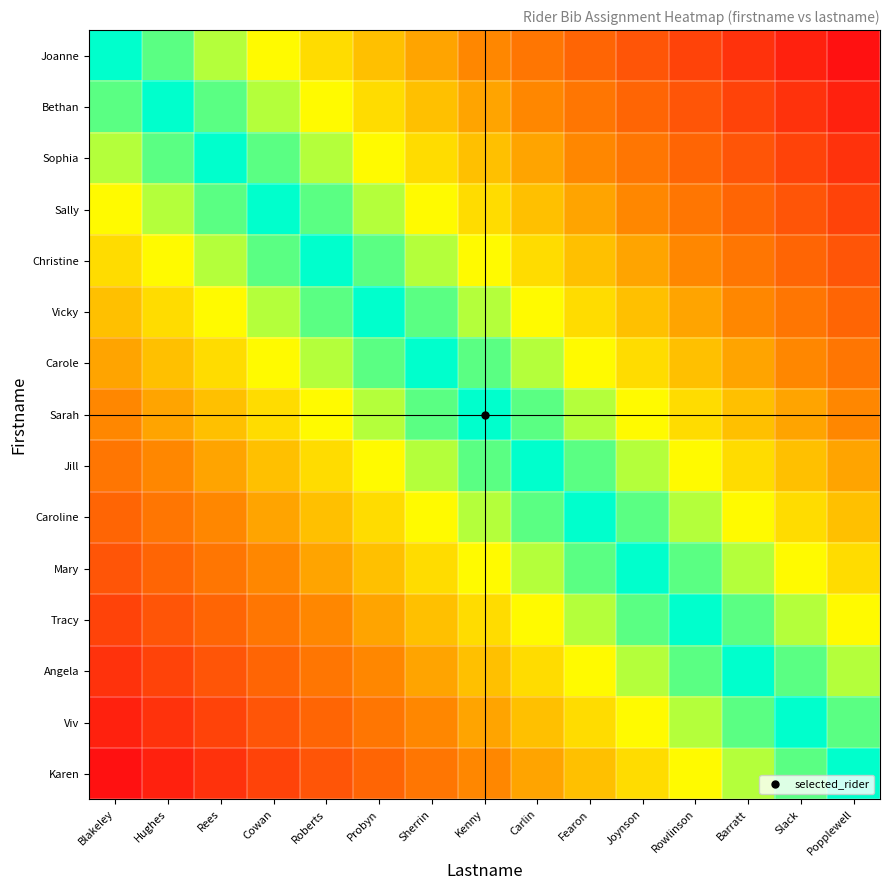

Reading right to left, transcribe all the data shown in this chart.

Joanne: Popplewell=1.0	Slack=0.9	Barratt=0.9	Rowlinson=0.8	Joynson=0.7	Fearon=0.6	Carlin=0.6	Kenny=0.5	Sherrin=0.4	Probyn=0.4	Roberts=0.3	Cowan=0.2	Rees=0.1	Hughes=0.1	Blakeley=0.0
Bethan: Popplewell=0.9	Slack=0.9	Barratt=0.8	Rowlinson=0.7	Joynson=0.6	Fearon=0.6	Carlin=0.5	Kenny=0.4	Sherrin=0.4	Probyn=0.3	Roberts=0.2	Cowan=0.1	Rees=0.1	Hughes=0.0	Blakeley=0.1
Sophia: Popplewell=0.9	Slack=0.8	Barratt=0.7	Rowlinson=0.6	Joynson=0.6	Fearon=0.5	Carlin=0.4	Kenny=0.4	Sherrin=0.3	Probyn=0.2	Roberts=0.1	Cowan=0.1	Rees=0.0	Hughes=0.1	Blakeley=0.1
Sally: Popplewell=0.8	Slack=0.7	Barratt=0.6	Rowlinson=0.6	Joynson=0.5	Fearon=0.4	Carlin=0.4	Kenny=0.3	Sherrin=0.2	Probyn=0.1	Roberts=0.1	Cowan=0.0	Rees=0.1	Hughes=0.1	Blakeley=0.2
Christine: Popplewell=0.7	Slack=0.6	Barratt=0.6	Rowlinson=0.5	Joynson=0.4	Fearon=0.4	Carlin=0.3	Kenny=0.2	Sherrin=0.1	Probyn=0.1	Roberts=0.0	Cowan=0.1	Rees=0.1	Hughes=0.2	Blakeley=0.3
Vicky: Popplewell=0.6	Slack=0.6	Barratt=0.5	Rowlinson=0.4	Joynson=0.4	Fearon=0.3	Carlin=0.2	Kenny=0.1	Sherrin=0.1	Probyn=0.0	Roberts=0.1	Cowan=0.1	Rees=0.2	Hughes=0.3	Blakeley=0.4
Carole: Popplewell=0.6	Slack=0.5	Barratt=0.4	Rowlinson=0.4	Joynson=0.3	Fearon=0.2	Carlin=0.1	Kenny=0.1	Sherrin=0.0	Probyn=0.1	Roberts=0.1	Cowan=0.2	Rees=0.3	Hughes=0.4	Blakeley=0.4
Sarah: Popplewell=0.5	Slack=0.4	Barratt=0.4	Rowlinson=0.3	Joynson=0.2	Fearon=0.1	Carlin=0.1	Kenny=0.0	Sherrin=0.1	Probyn=0.1	Roberts=0.2	Cowan=0.3	Rees=0.4	Hughes=0.4	Blakeley=0.5
Jill: Popplewell=0.4	Slack=0.4	Barratt=0.3	Rowlinson=0.2	Joynson=0.1	Fearon=0.1	Carlin=0.0	Kenny=0.1	Sherrin=0.1	Probyn=0.2	Roberts=0.3	Cowan=0.4	Rees=0.4	Hughes=0.5	Blakeley=0.6
Caroline: Popplewell=0.4	Slack=0.3	Barratt=0.2	Rowlinson=0.1	Joynson=0.1	Fearon=0.0	Carlin=0.1	Kenny=0.1	Sherrin=0.2	Probyn=0.3	Roberts=0.4	Cowan=0.4	Rees=0.5	Hughes=0.6	Blakeley=0.6
Mary: Popplewell=0.3	Slack=0.2	Barratt=0.1	Rowlinson=0.1	Joynson=0.0	Fearon=0.1	Carlin=0.1	Kenny=0.2	Sherrin=0.3	Probyn=0.4	Roberts=0.4	Cowan=0.5	Rees=0.6	Hughes=0.6	Blakeley=0.7
Tracy: Popplewell=0.2	Slack=0.1	Barratt=0.1	Rowlinson=0.0	Joynson=0.1	Fearon=0.1	Carlin=0.2	Kenny=0.3	Sherrin=0.4	Probyn=0.4	Roberts=0.5	Cowan=0.6	Rees=0.6	Hughes=0.7	Blakeley=0.8
Angela: Popplewell=0.1	Slack=0.1	Barratt=0.0	Rowlinson=0.1	Joynson=0.1	Fearon=0.2	Carlin=0.3	Kenny=0.4	Sherrin=0.4	Probyn=0.5	Roberts=0.6	Cowan=0.6	Rees=0.7	Hughes=0.8	Blakeley=0.9
Viv: Popplewell=0.1	Slack=0.0	Barratt=0.1	Rowlinson=0.1	Joynson=0.2	Fearon=0.3	Carlin=0.4	Kenny=0.4	Sherrin=0.5	Probyn=0.6	Roberts=0.6	Cowan=0.7	Rees=0.8	Hughes=0.9	Blakeley=0.9
Karen: Popplewell=0.0	Slack=0.1	Barratt=0.1	Rowlinson=0.2	Joynson=0.3	Fearon=0.4	Carlin=0.4	Kenny=0.5	Sherrin=0.6	Probyn=0.6	Roberts=0.7	Cowan=0.8	Rees=0.9	Hughes=0.9	Blakeley=1.0